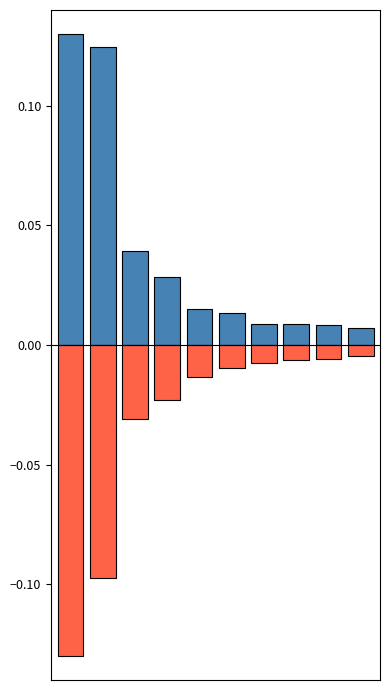

How many bars are there in each group?

2